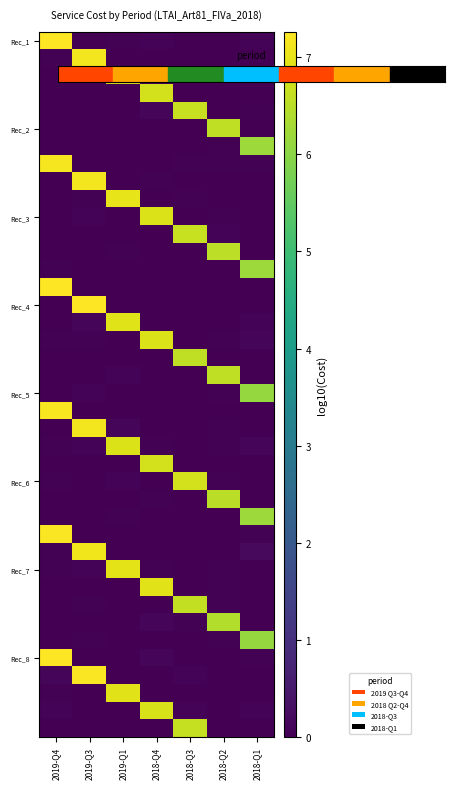

At how many categories does at least one series exceed 1?

7